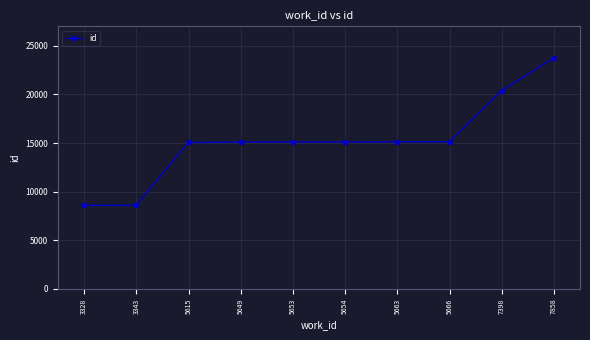

True or false: the data shows 15059 at 5615.

True